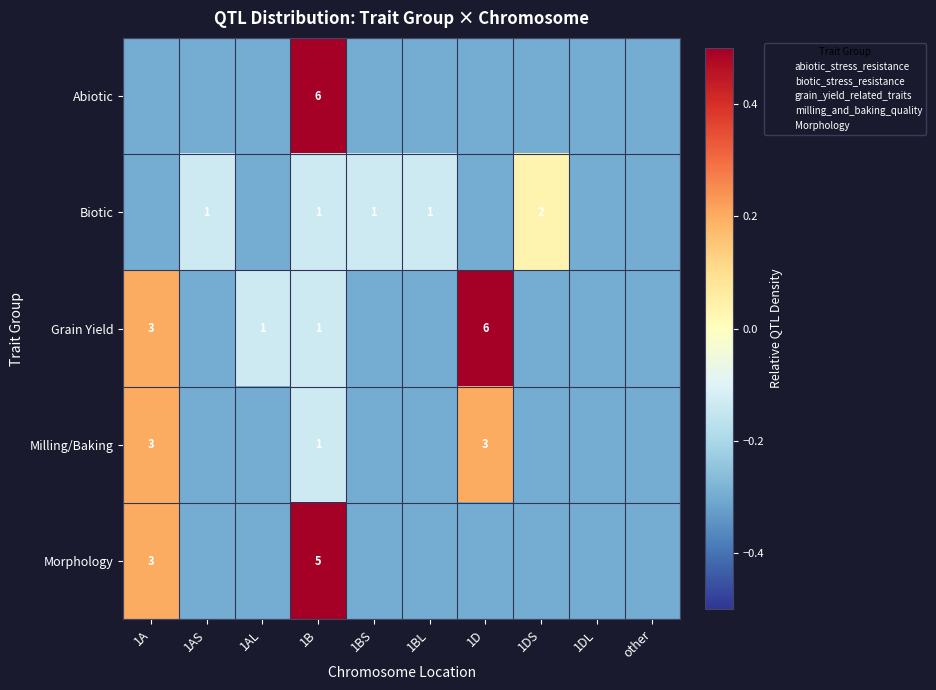

Which category has the lowest value in the Grain Yield series?

1AS